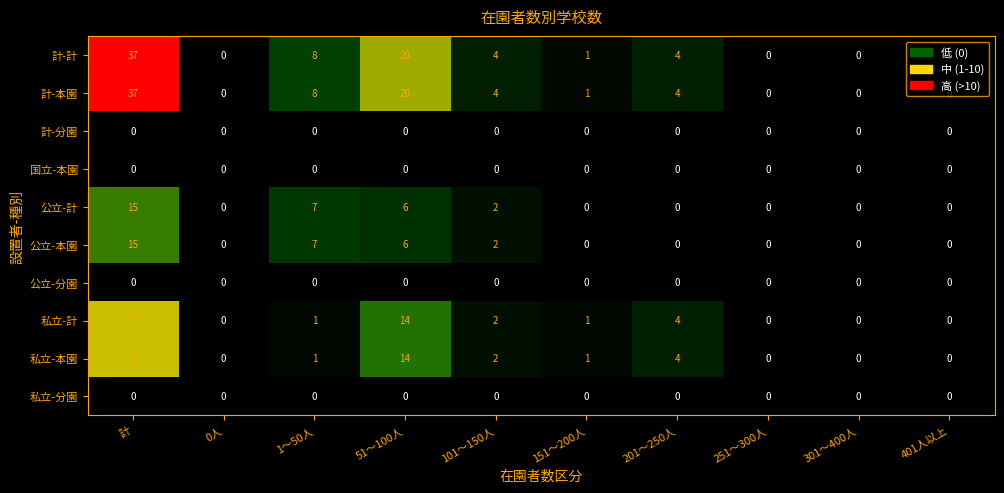

Where is 計-計 nearest to the value 18?

51～100人